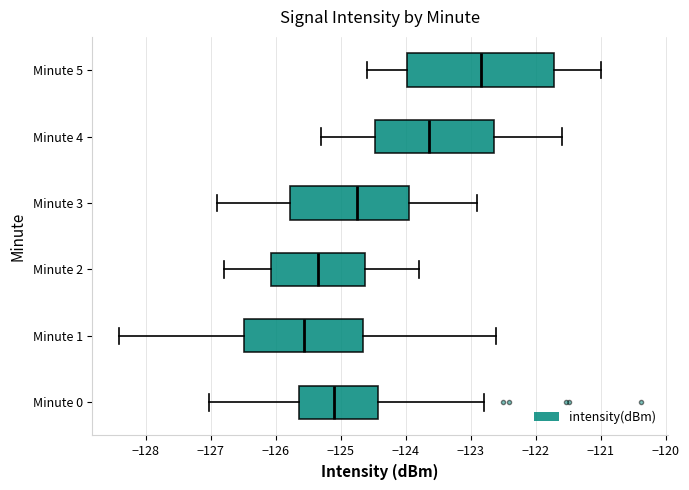

Which box's median line is the furthest to the left?

Minute 1